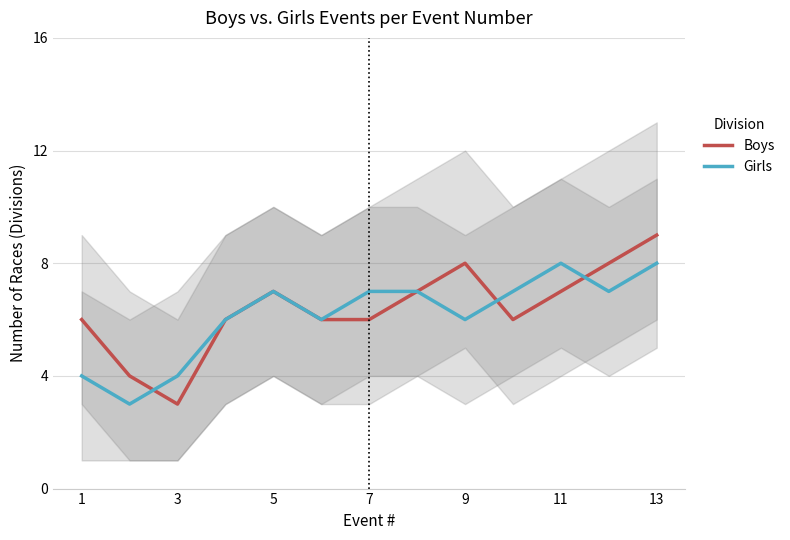

What are all the series names shown in the legend?

Boys, Girls